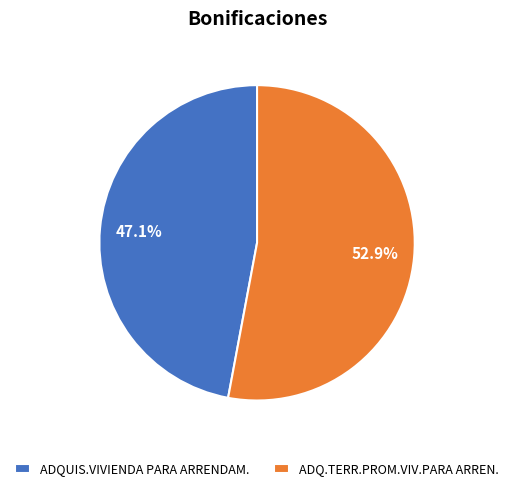

Is it true that ADQ.TERR.PROM.VIV.PARA ARREN. is 53% of the pie?

True